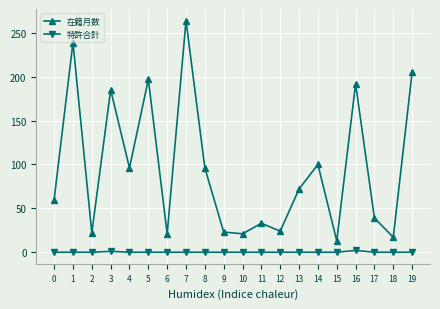

What is the sum of all 在籍月数 values?

1919